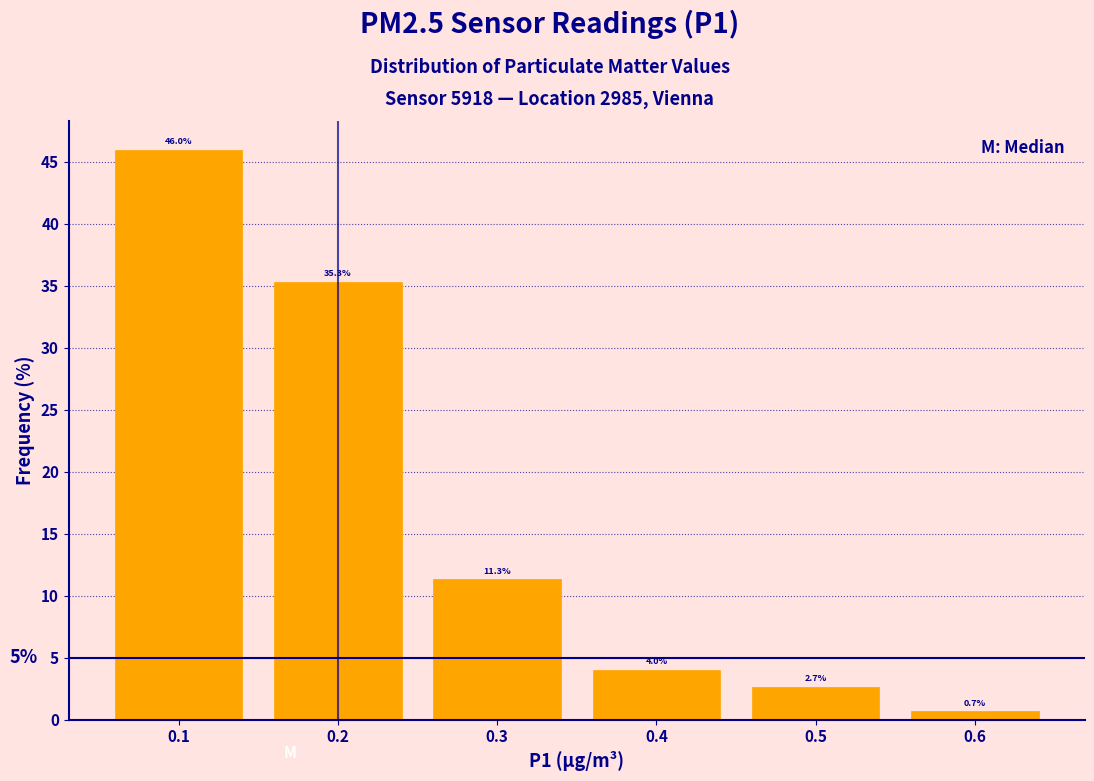

Reading left to right, transcribe this chart: for each bar, give the range it covers on the x-axis and its height.

0.05 to 0.15: 46.0
0.15 to 0.25: 35.3
0.25 to 0.35: 11.3
0.35 to 0.45: 4.0
0.45 to 0.55: 2.7
0.55 to 0.65: 0.7